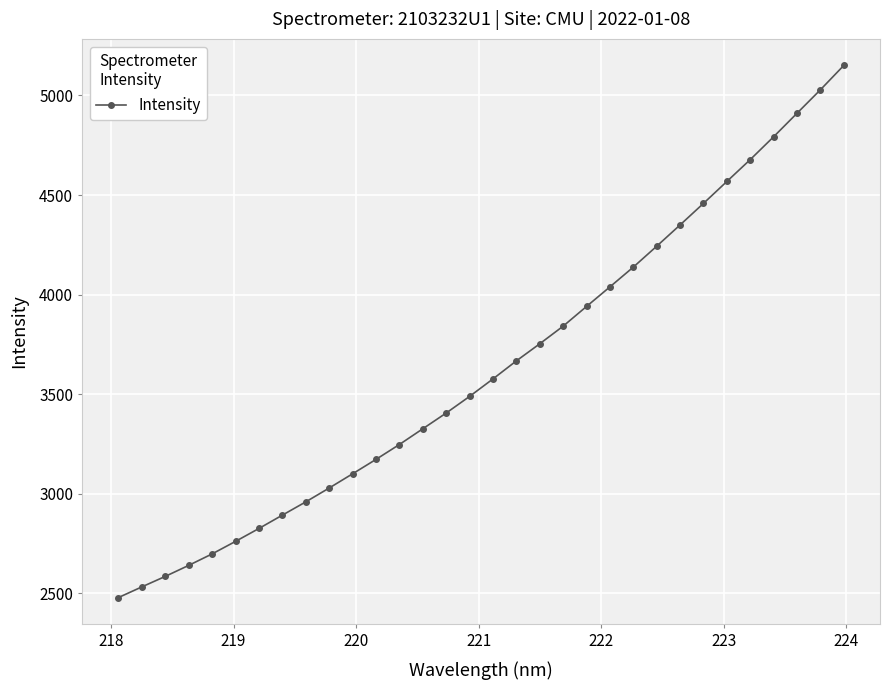

What is the sum of all values?

116256.7